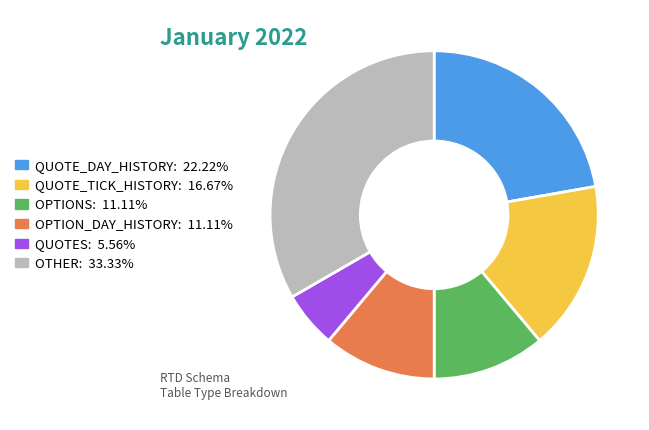

How many segments does this pie chart have?

6